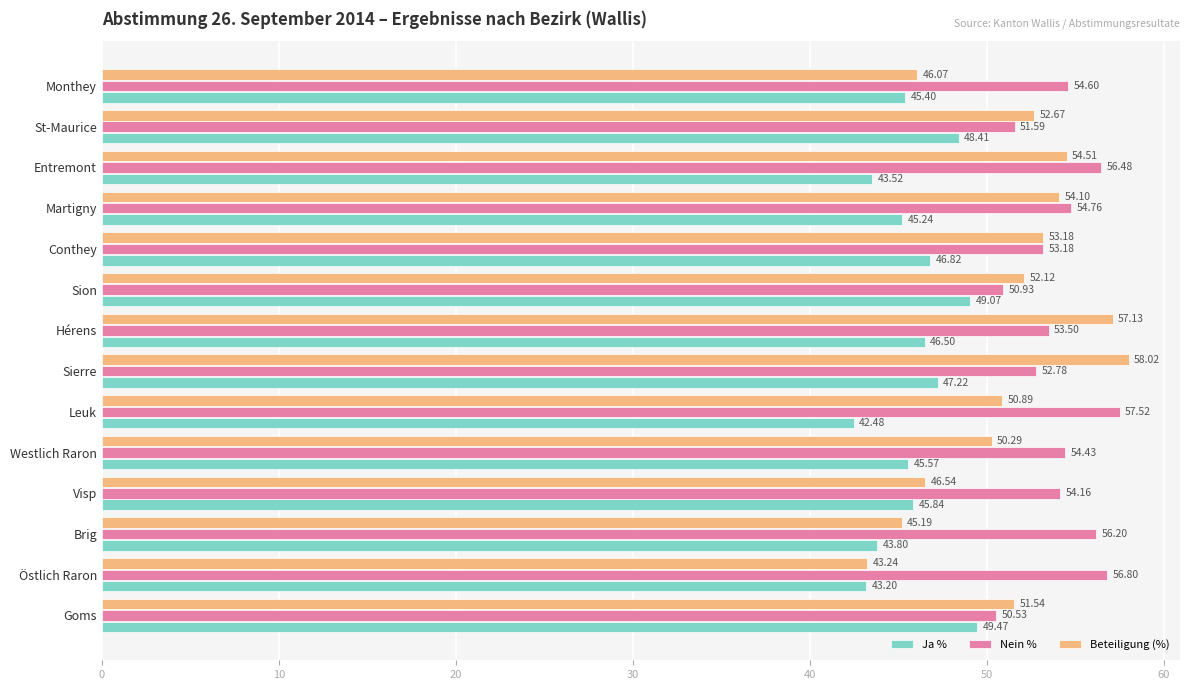

What is the difference between the highest and lowest values at Goms?

2.1